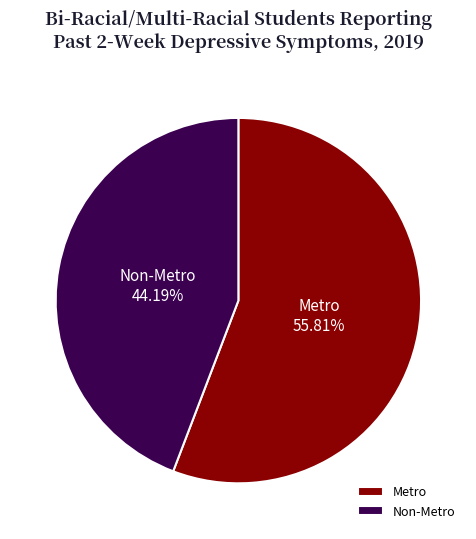

How many segments does this pie chart have?

2